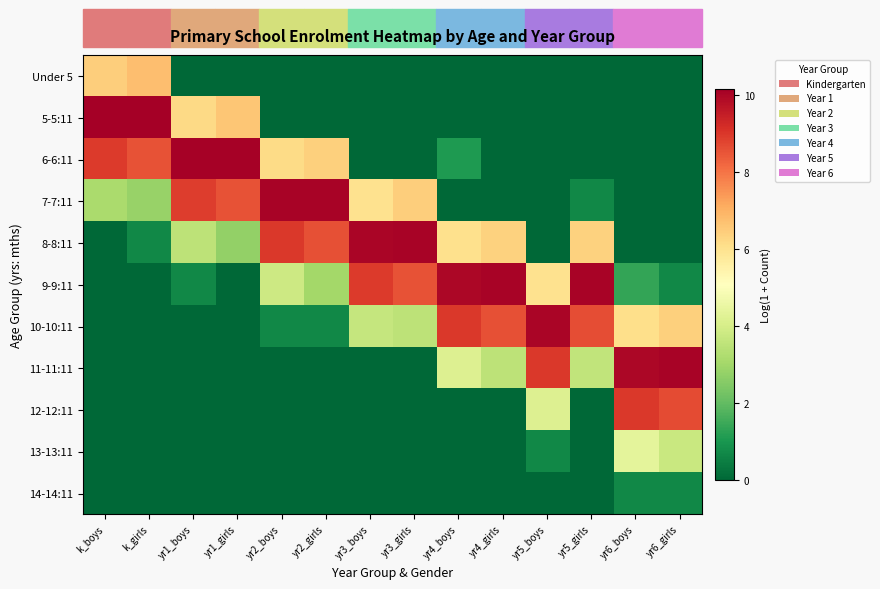

Reading left to right, transcribe all the data shown in this chart.

Under 5: k_boys=6.4	k_girls=6.8	yr1_boys=0.0	yr1_girls=0.0	yr2_boys=0.0	yr2_girls=0.0	yr3_boys=0.0	yr3_girls=0.0	yr4_boys=0.0	yr4_girls=0.0	yr5_boys=0.0	yr5_girls=0.0	yr6_boys=0.0	yr6_girls=0.0
5-5:11: k_boys=10.1	k_girls=10.2	yr1_boys=6.2	yr1_girls=6.6	yr2_boys=0.0	yr2_girls=0.0	yr3_boys=0.0	yr3_girls=0.0	yr4_boys=0.0	yr4_girls=0.0	yr5_boys=0.0	yr5_girls=0.0	yr6_boys=0.0	yr6_girls=0.0
6-6:11: k_boys=8.9	k_girls=8.5	yr1_boys=10.1	yr1_girls=10.1	yr2_boys=6.2	yr2_girls=6.4	yr3_boys=0.0	yr3_girls=0.0	yr4_boys=1.1	yr4_girls=0.0	yr5_boys=0.0	yr5_girls=0.0	yr6_boys=0.0	yr6_girls=0.0
7-7:11: k_boys=3.1	k_girls=2.8	yr1_boys=8.9	yr1_girls=8.5	yr2_boys=10.1	yr2_girls=10.1	yr3_boys=6.0	yr3_girls=6.5	yr4_boys=0.0	yr4_girls=0.0	yr5_boys=0.0	yr5_girls=0.7	yr6_boys=0.0	yr6_girls=0.0
8-8:11: k_boys=0.0	k_girls=0.7	yr1_boys=3.5	yr1_girls=2.8	yr2_boys=9.0	yr2_girls=8.6	yr3_boys=10.0	yr3_girls=10.1	yr4_boys=6.1	yr4_girls=6.4	yr5_boys=0.0	yr5_girls=6.4	yr6_boys=0.0	yr6_girls=0.0
9-9:11: k_boys=0.0	k_girls=0.0	yr1_boys=0.7	yr1_girls=0.0	yr2_boys=3.8	yr2_girls=3.0	yr3_boys=9.0	yr3_girls=8.6	yr4_boys=10.0	yr4_girls=10.0	yr5_boys=6.0	yr5_girls=10.0	yr6_boys=1.4	yr6_girls=0.7
10-10:11: k_boys=0.0	k_girls=0.0	yr1_boys=0.0	yr1_girls=0.0	yr2_boys=0.7	yr2_girls=0.7	yr3_boys=3.7	yr3_girls=3.5	yr4_boys=9.0	yr4_girls=8.6	yr5_boys=10.0	yr5_girls=8.6	yr6_boys=6.1	yr6_girls=6.4
11-11:11: k_boys=0.0	k_girls=0.0	yr1_boys=0.0	yr1_girls=0.0	yr2_boys=0.0	yr2_girls=0.0	yr3_boys=0.0	yr3_girls=0.0	yr4_boys=4.2	yr4_girls=3.5	yr5_boys=9.0	yr5_girls=3.6	yr6_boys=10.0	yr6_girls=10.0
12-12:11: k_boys=0.0	k_girls=0.0	yr1_boys=0.0	yr1_girls=0.0	yr2_boys=0.0	yr2_girls=0.0	yr3_boys=0.0	yr3_girls=0.0	yr4_boys=0.0	yr4_girls=0.0	yr5_boys=4.2	yr5_girls=0.0	yr6_boys=9.0	yr6_girls=8.7
13-13:11: k_boys=0.0	k_girls=0.0	yr1_boys=0.0	yr1_girls=0.0	yr2_boys=0.0	yr2_girls=0.0	yr3_boys=0.0	yr3_girls=0.0	yr4_boys=0.0	yr4_girls=0.0	yr5_boys=0.7	yr5_girls=0.0	yr6_boys=4.4	yr6_girls=3.7
14-14:11: k_boys=0.0	k_girls=0.0	yr1_boys=0.0	yr1_girls=0.0	yr2_boys=0.0	yr2_girls=0.0	yr3_boys=0.0	yr3_girls=0.0	yr4_boys=0.0	yr4_girls=0.0	yr5_boys=0.0	yr5_girls=0.0	yr6_boys=0.7	yr6_girls=0.7